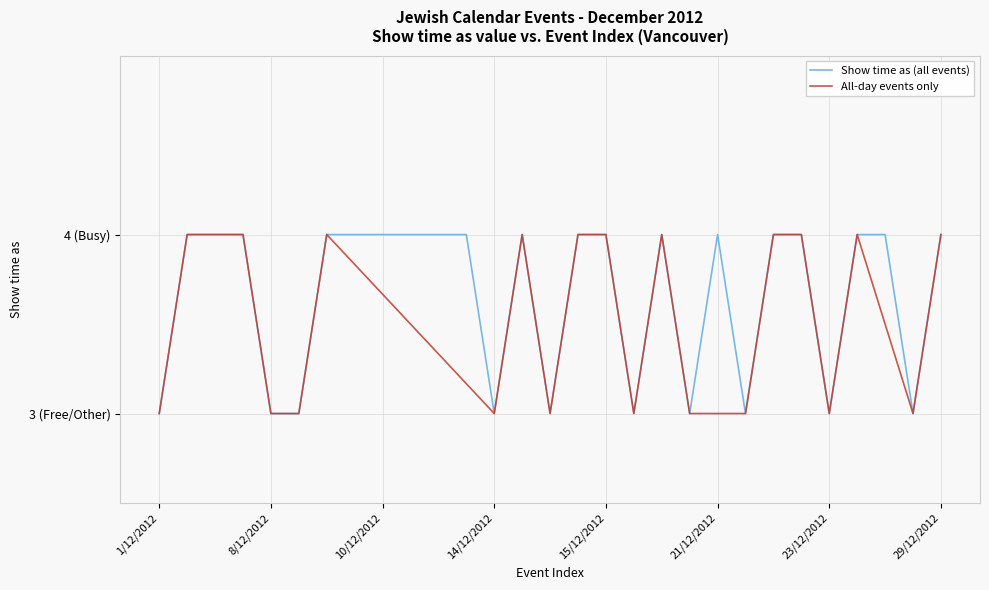

Which category has the lowest value across all series?

1/12/2012